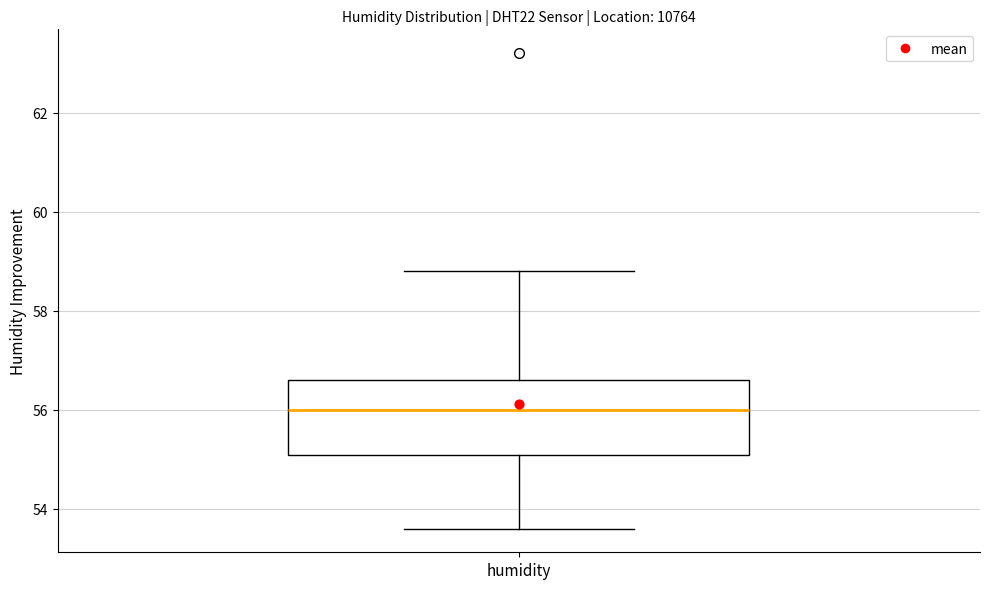

Read this box plot against the y-axis: the position of the median line, the range covered by the box, and the ends of both whiskers. The values are not printed on the chart, so give them approximately, as read against the axis.

median 56.0, box 55.0 to 56.6, whiskers 53.6 to 58.8